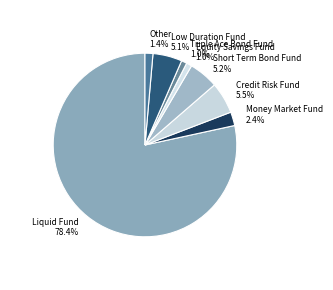

Which has a higher value, Money Market Fund or Short Term Bond Fund?

Short Term Bond Fund